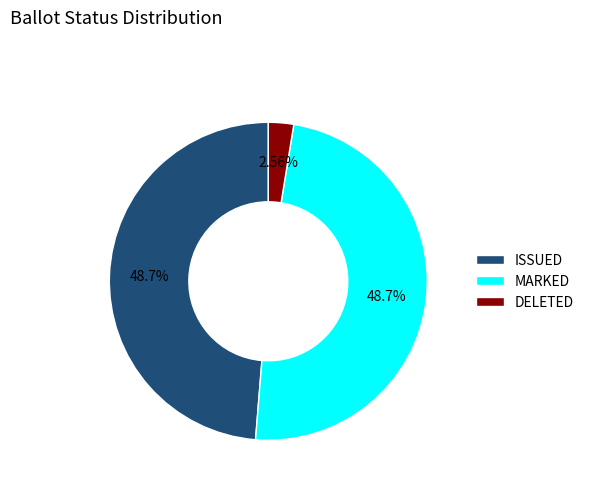

Approximately how many times larger is the value at MARKED compared to DELETED?

19.0